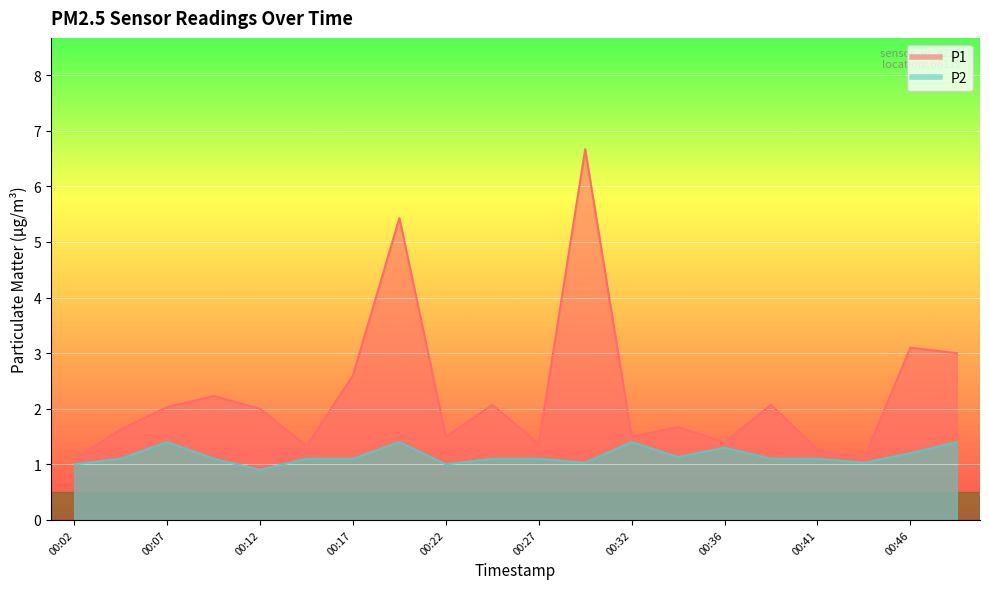

Reading right to left, transcribe all the data shown in this chart.

P1: 00:49=3.0	00:46=3.1	00:44=1.1	00:41=1.3	00:39=2.1	00:36=1.4	00:34=1.7	00:32=1.5	00:29=6.7	00:27=1.4	00:24=2.1	00:22=1.5	00:19=5.4	00:17=2.6	00:14=1.3	00:12=2.0	00:09=2.2	00:07=2.0	00:04=1.6	00:02=1.1
P2: 00:49=1.4	00:46=1.2	00:44=1.0	00:41=1.1	00:39=1.1	00:36=1.3	00:34=1.1	00:32=1.4	00:29=1.0	00:27=1.1	00:24=1.1	00:22=1.0	00:19=1.4	00:17=1.1	00:14=1.1	00:12=0.9	00:09=1.1	00:07=1.4	00:04=1.1	00:02=1.0